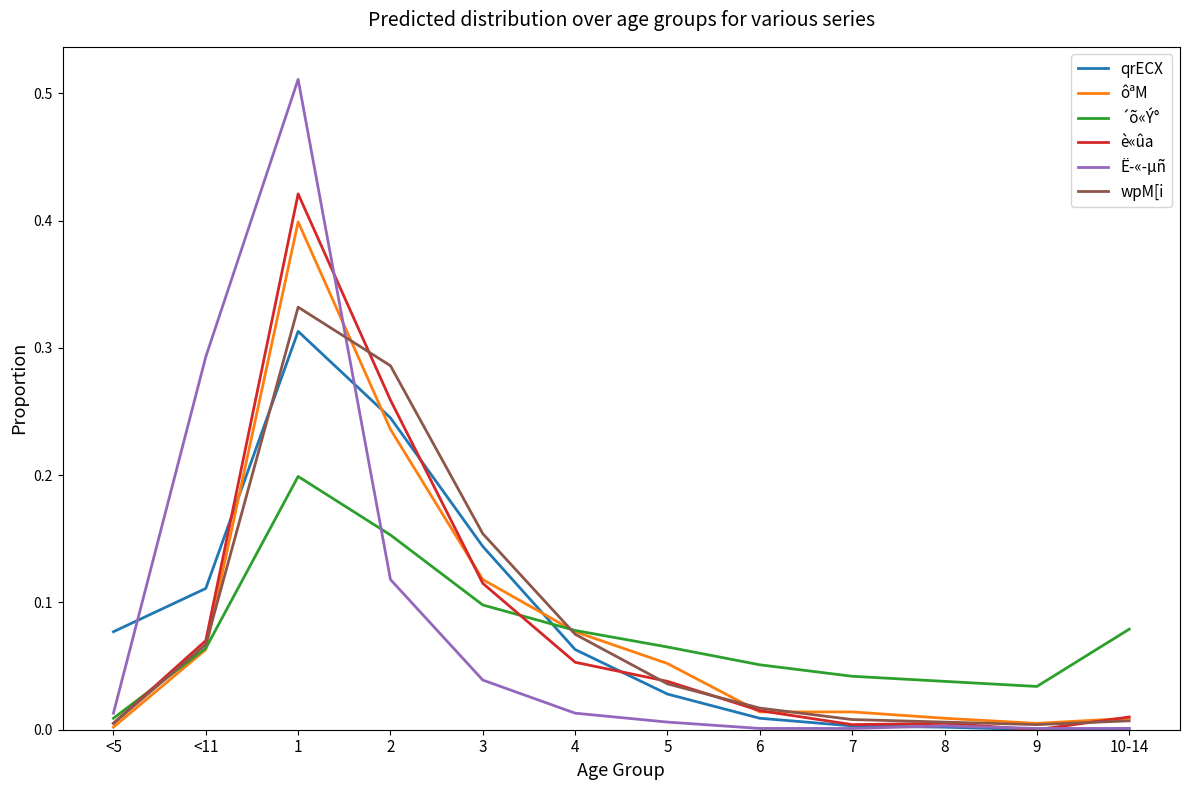

The value of qrECX at 9 is 0.0. True or false?

True